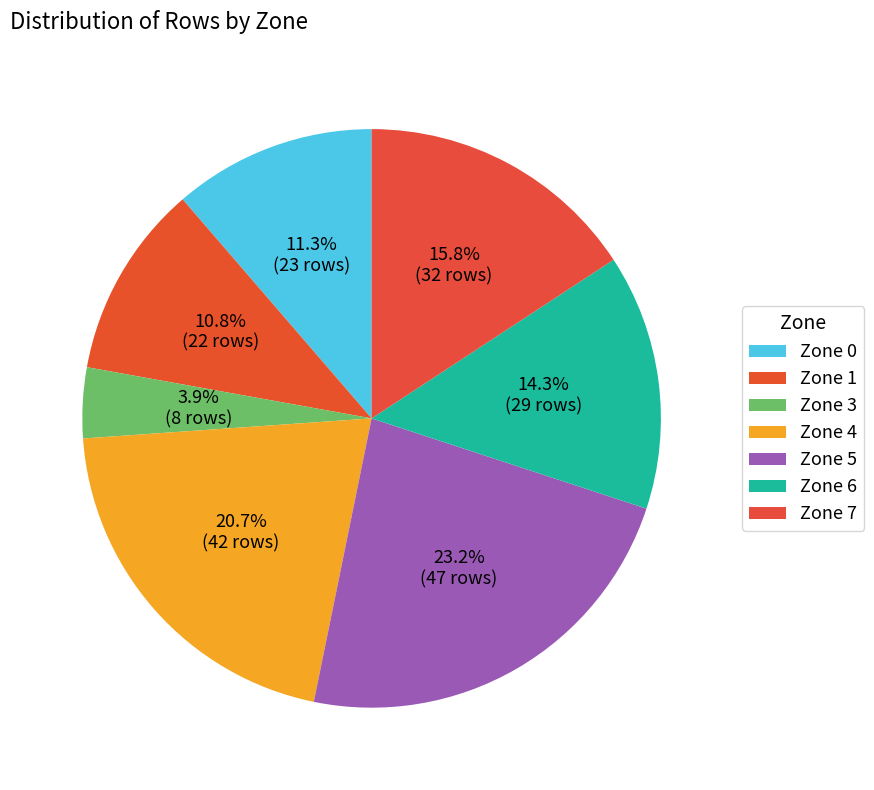

How many slices are in this pie chart?

7